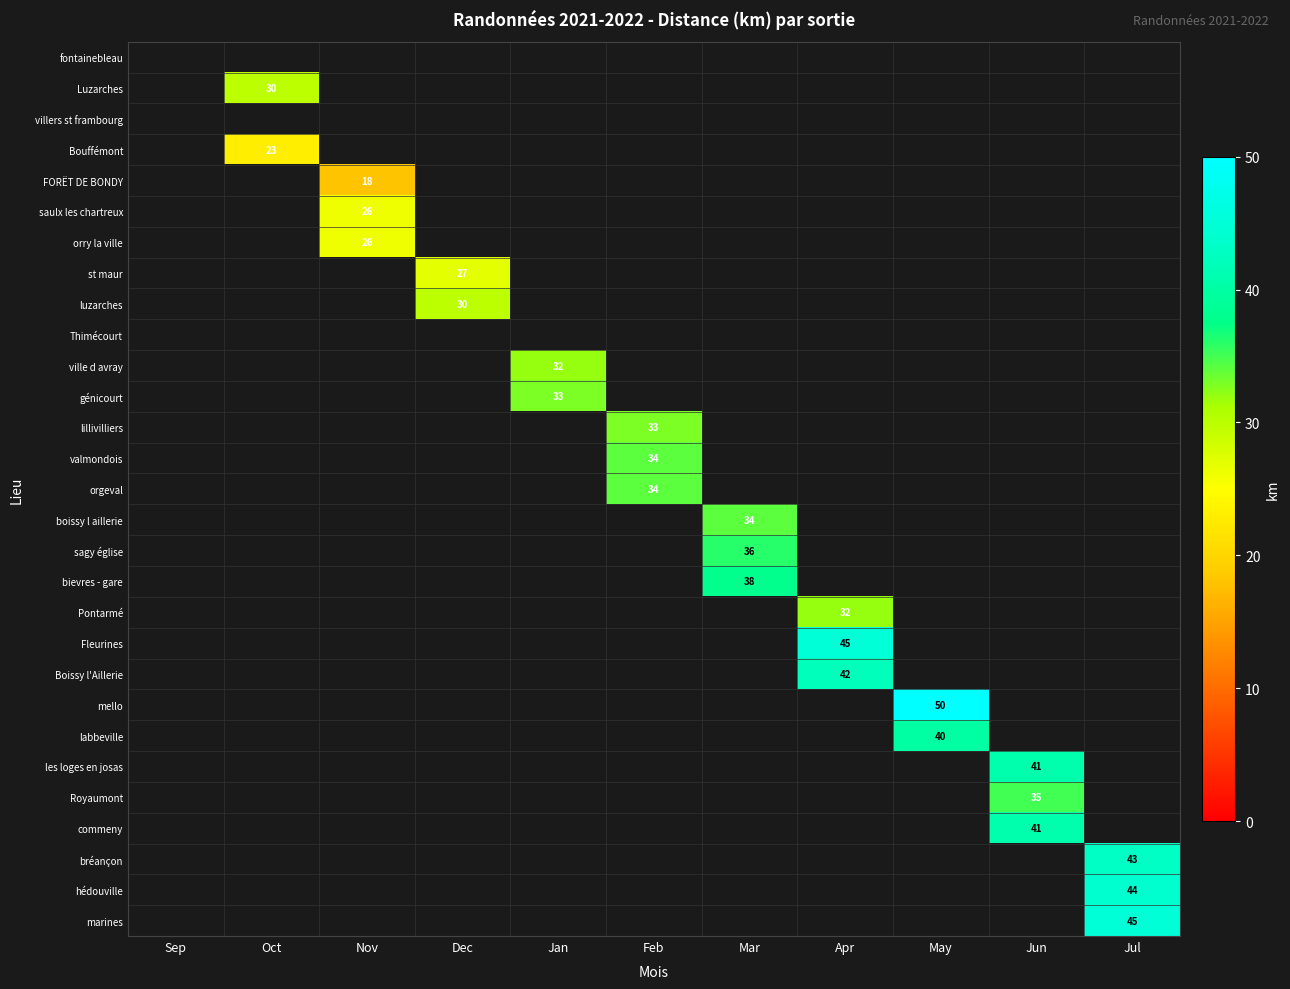

Count the number of data series in this chart.

29